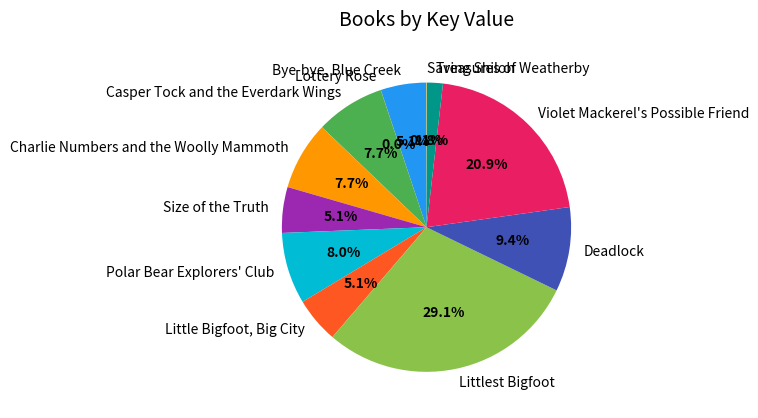

To the nearest percent, what portion does Treasures of Weatherby represent?

2%